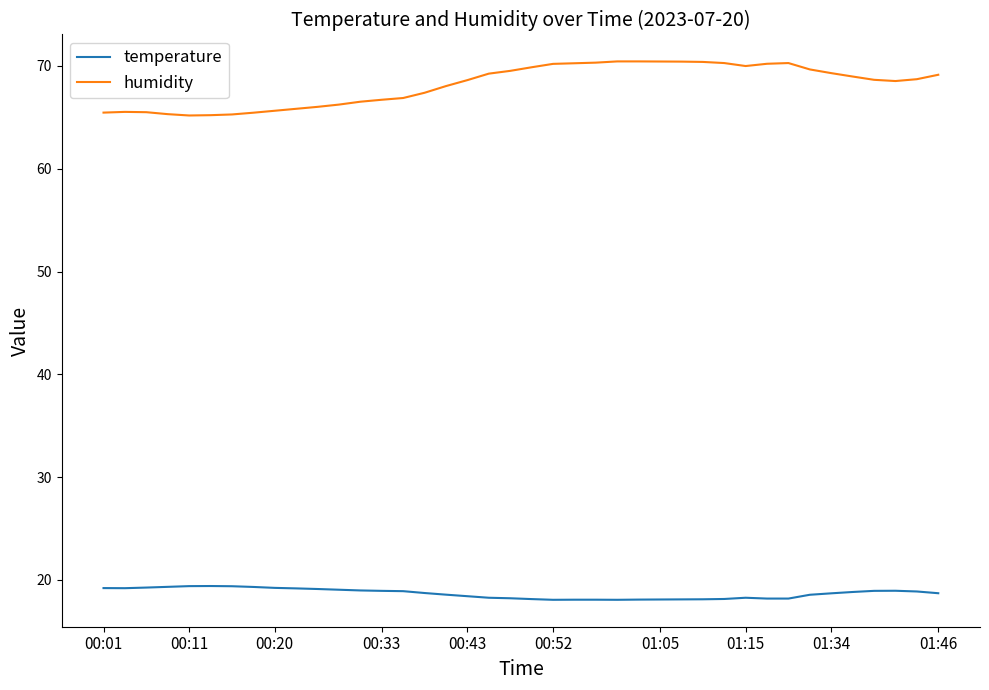

Which series has the widest spread of values?

humidity